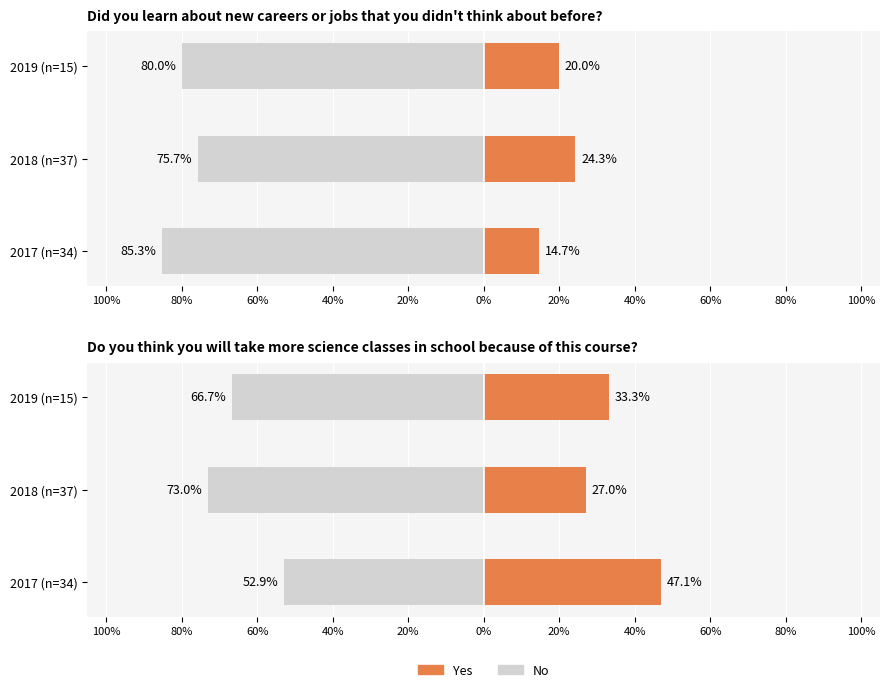

What are all the series names shown in the legend?

No, Yes